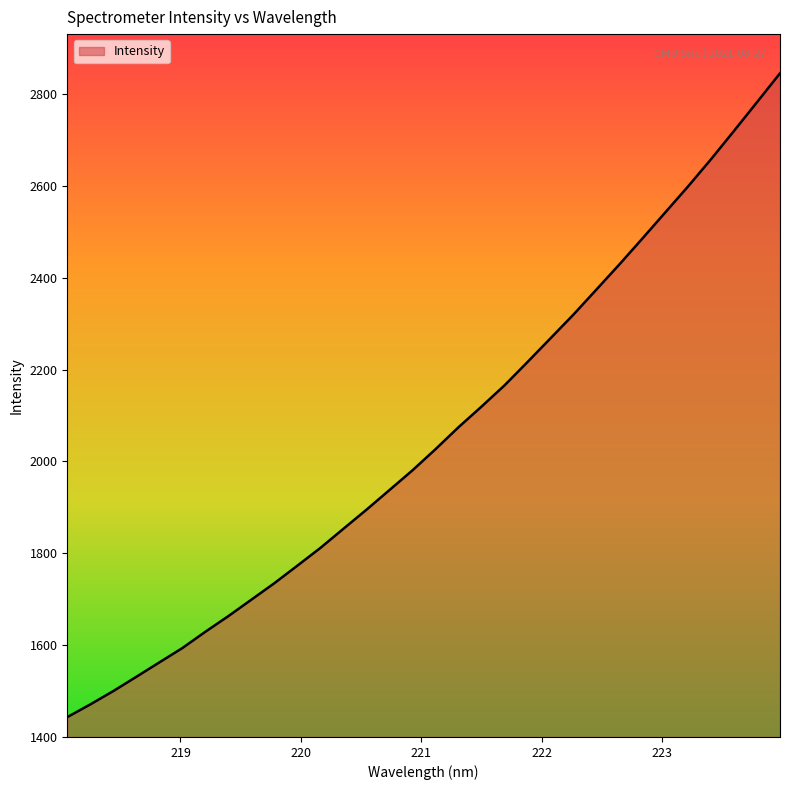

What is the maximum value shown in the chart?

2845.6